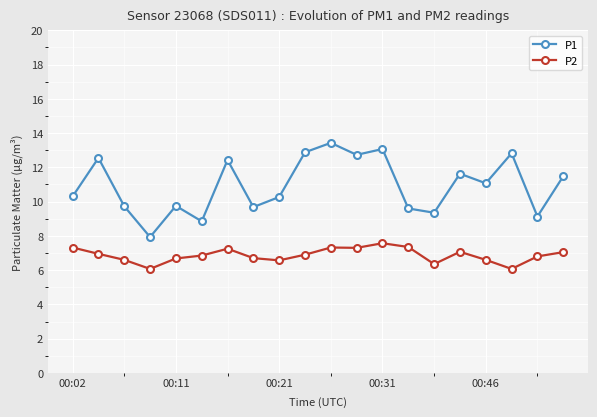

Which series has the largest total across all categories?

P1